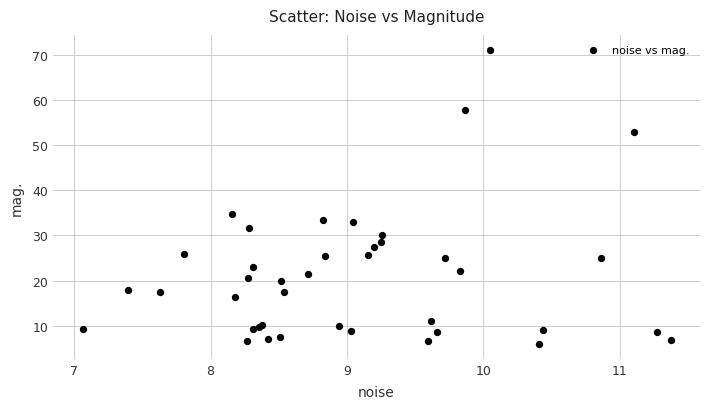

What Y value in the scatter plot is closest to 38?

34.7